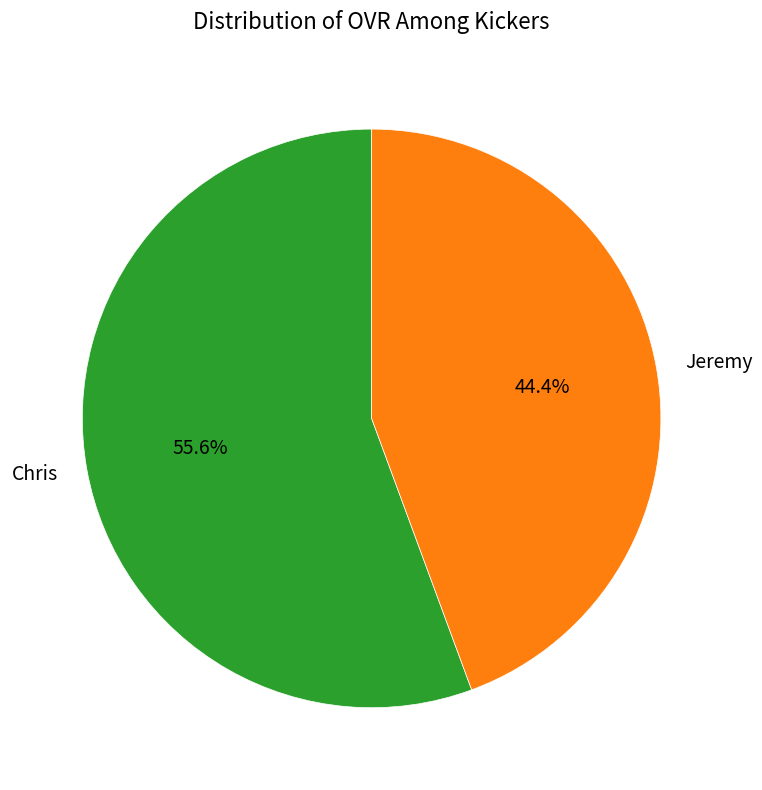

Which has a higher value, Jeremy or Chris?

Chris